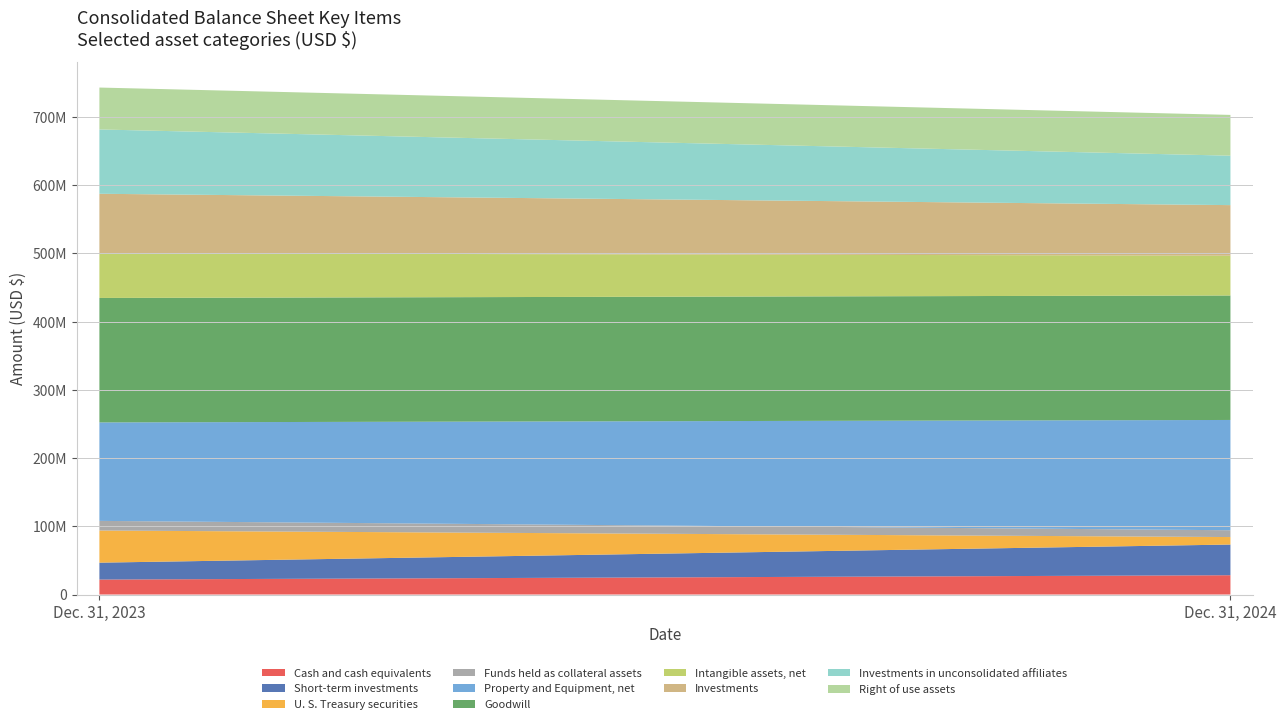

Reading left to right, what are all the values shown in this chart?

Dec. 31, 2024: Cash and cash equivalents=28289712	Short-term investments=44953337	U. S. Treasury securities=10976969	Funds held as collateral assets=9973991	Property and Equipment, net=161593673	Goodwill=182380136	Intangible assets, net=58332625	Investments=74080331	Investments in unconsolidated affiliates=72435867	Right of use assets=59742166
Dec. 31, 2023: Cash and cash equivalents=21946884	Short-term investments=24753469	U. S. Treasury securities=47112659	Funds held as collateral assets=14101531	Property and Equipment, net=144266763	Goodwill=182380136	Intangible assets, net=65532301	Investments=87104272	Investments in unconsolidated affiliates=94244788	Right of use assets=61399460